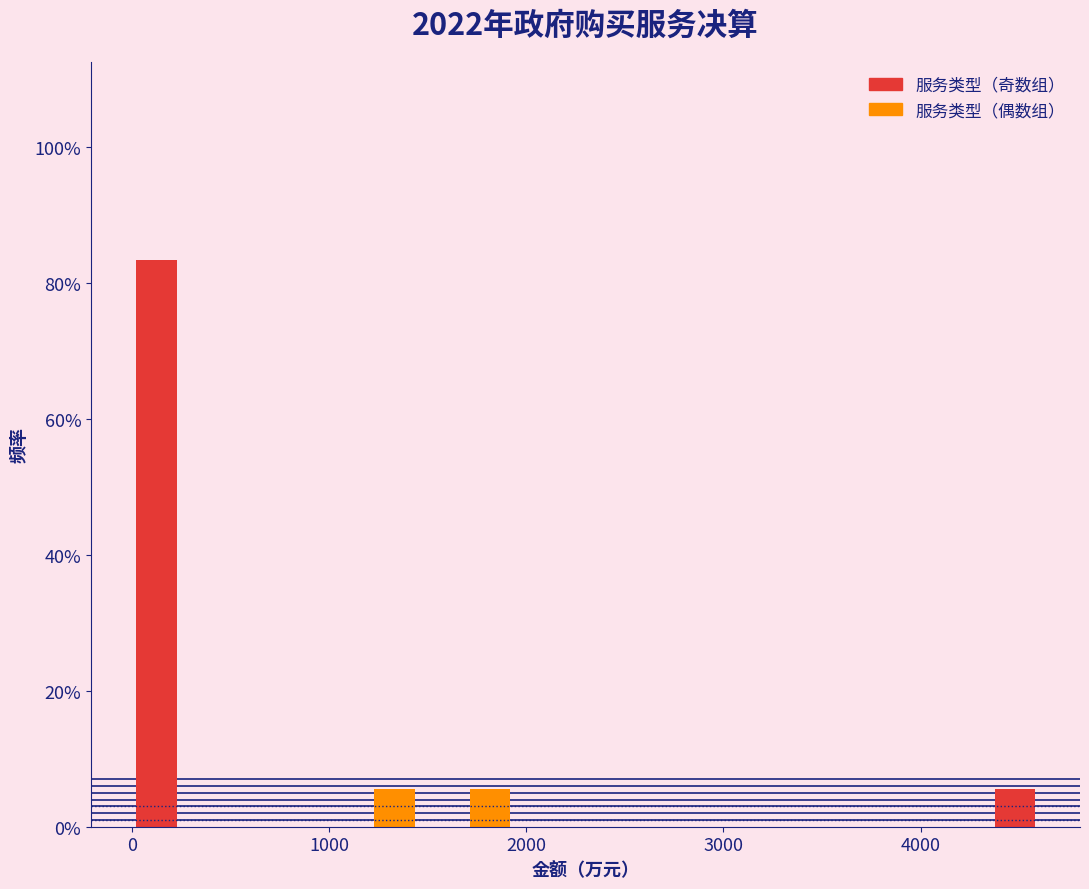

Read against the x-axis, roughly where is the centre of the tallest bar?

100